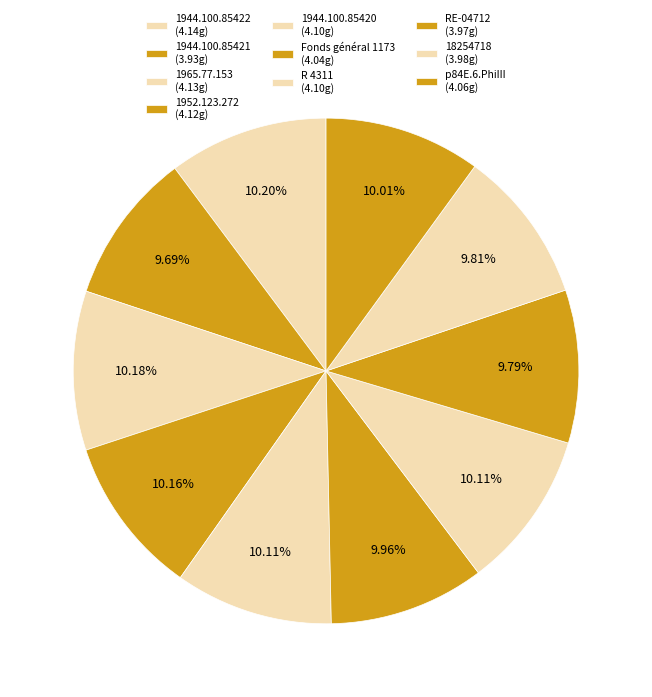

To the nearest percent, what is the combined percentage of Fonds général 1173 and 1944.100.85422?

20%